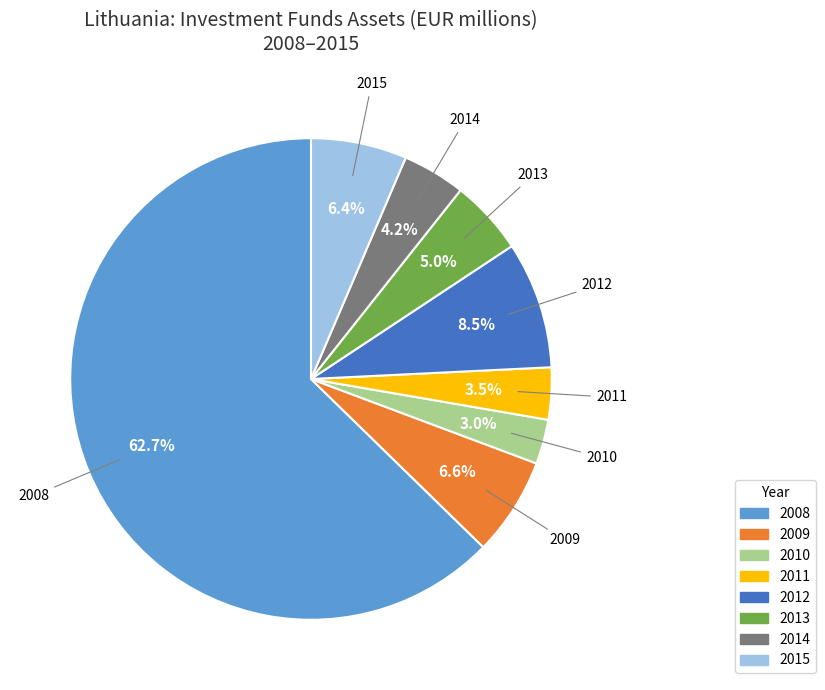

Is there any slice that represents more than half of the pie?

Yes